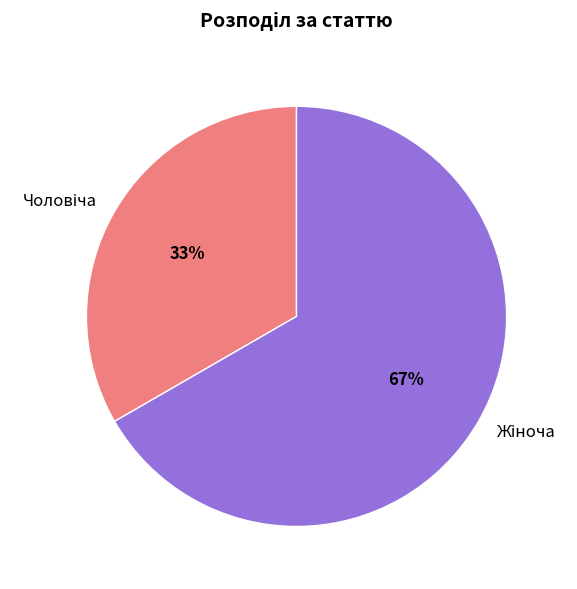

To the nearest percent, what is the average slice percentage?

50%